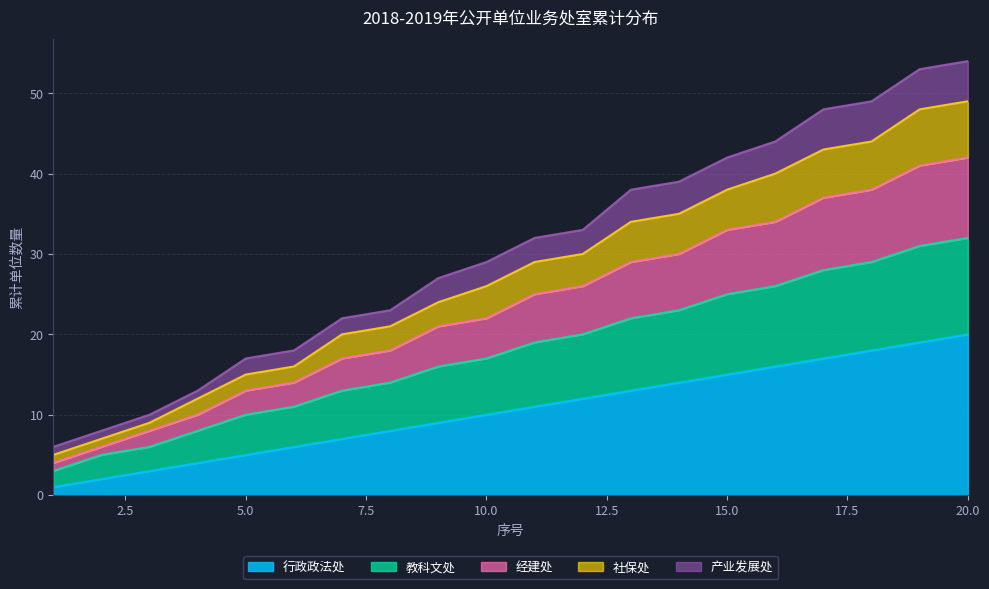

Does the chart display data point markers on the line(s)?

No